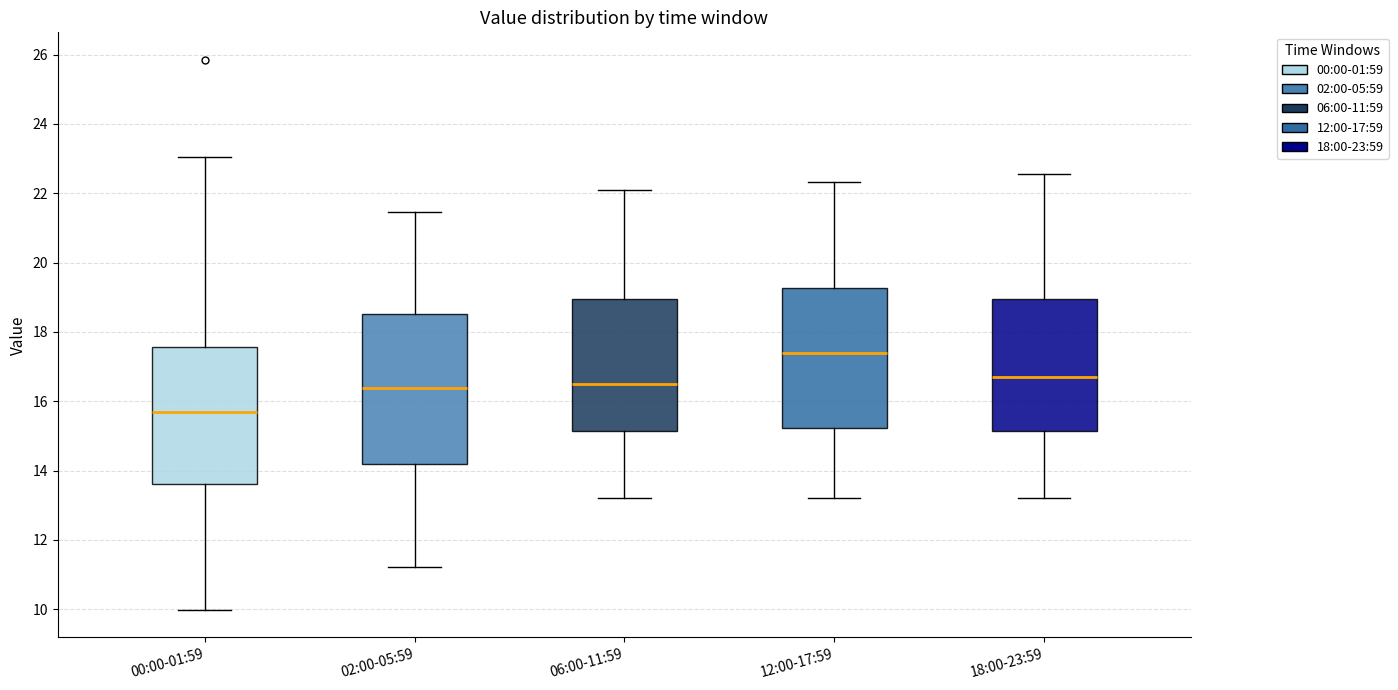

Reading left to right, transcribe this box plot: for each box, give where its median line is, the range the box spans, and where its two whiskers end, as read against the y-axis. The values are not printed on the chart, so give them approximately, as read against the axis.

00:00-01:59: median 15.6, box 13.6 to 17.6, whiskers 10.0 to 23.0
02:00-05:59: median 16.4, box 14.2 to 18.6, whiskers 11.2 to 21.4
06:00-11:59: median 16.6, box 15.2 to 19.0, whiskers 13.2 to 22.2
12:00-17:59: median 17.4, box 15.2 to 19.2, whiskers 13.2 to 22.4
18:00-23:59: median 16.8, box 15.2 to 19.0, whiskers 13.2 to 22.6